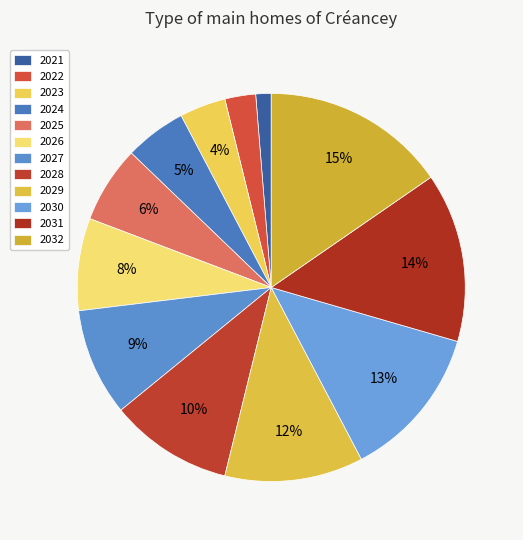

How many slices are in this pie chart?

12